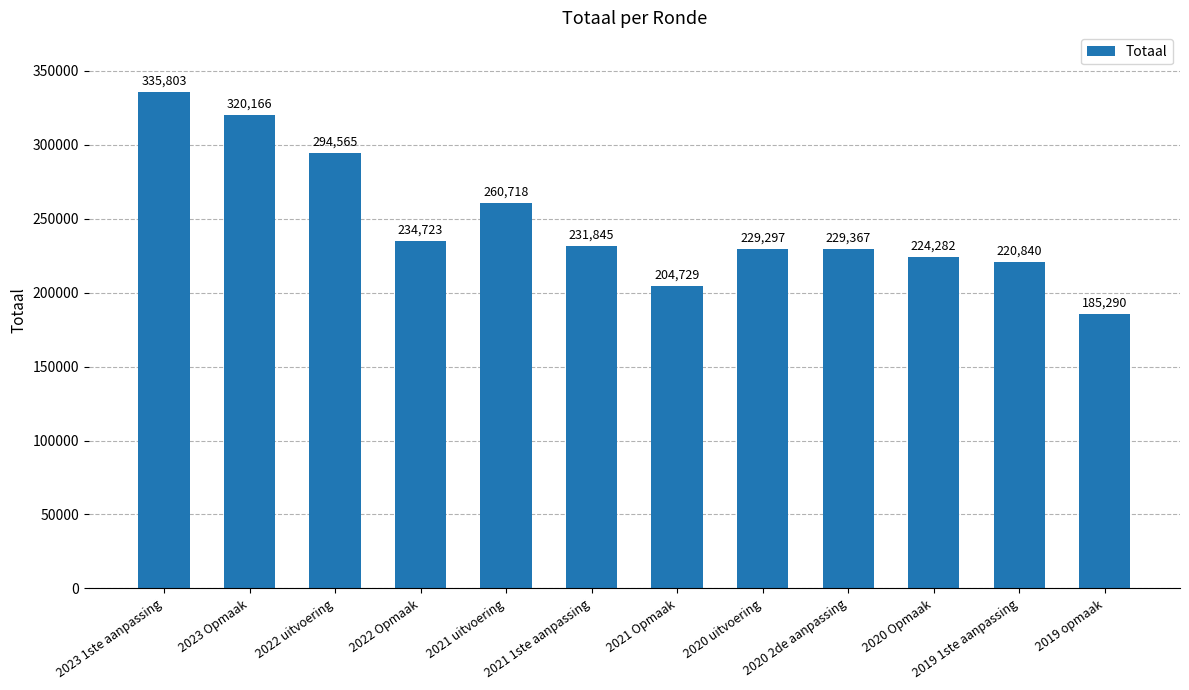

At which category does the chart reach its peak across all series?

2023 1ste aanpassing